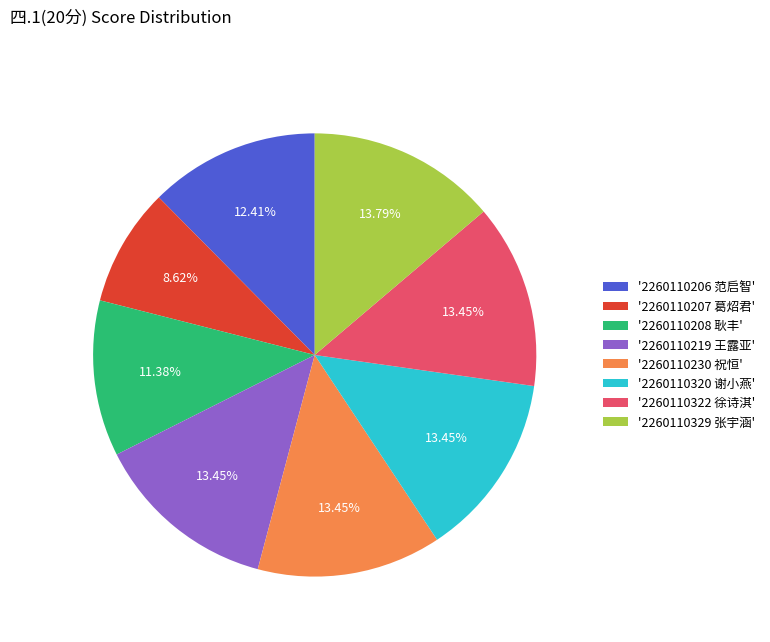

Does any single category account for the majority?

No